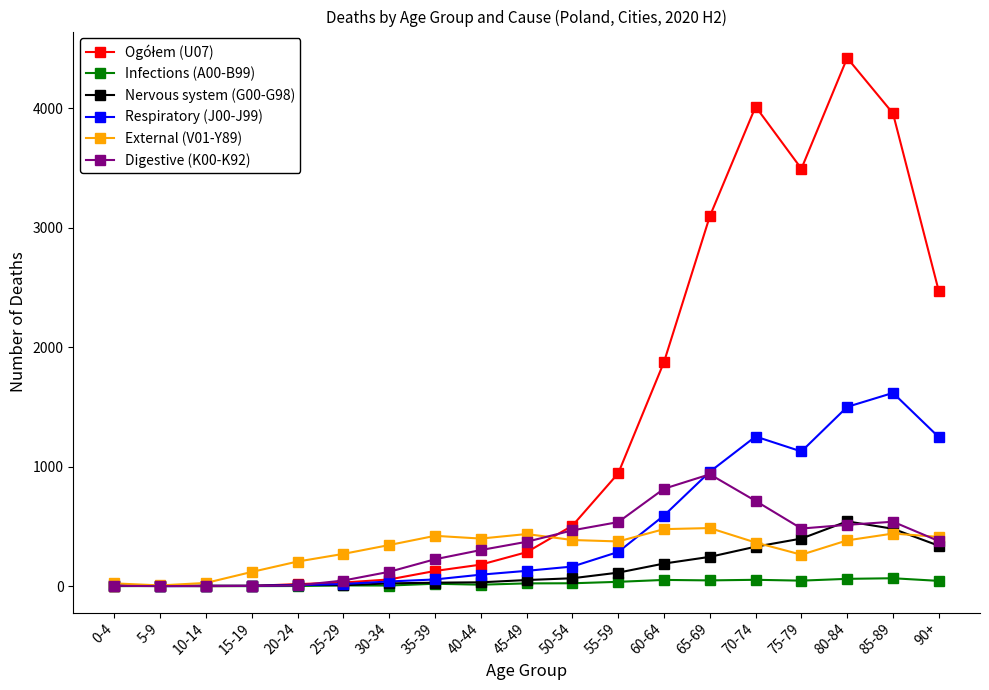

Is the value of Infections (A00-B99) at 5-9 greater than the value of Nervous system (G00-G98) at 50-54?

No